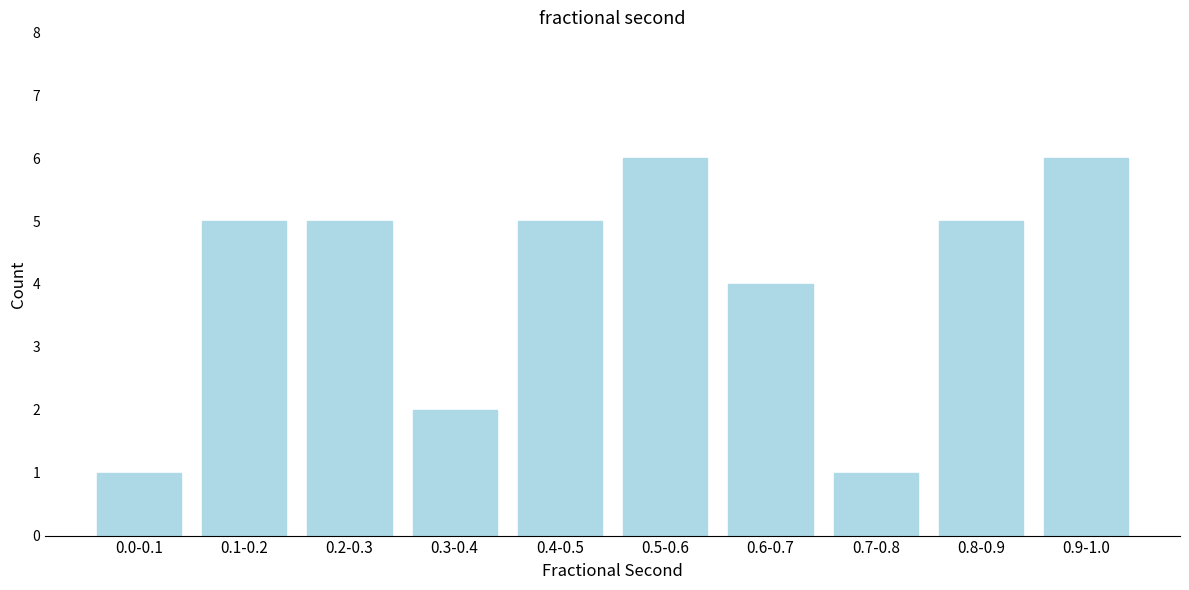

Reading right to left, what are all the values shown in this chart?

0.9-1.0=6	0.8-0.9=5	0.7-0.8=1	0.6-0.7=4	0.5-0.6=6	0.4-0.5=5	0.3-0.4=2	0.2-0.3=5	0.1-0.2=5	0.0-0.1=1